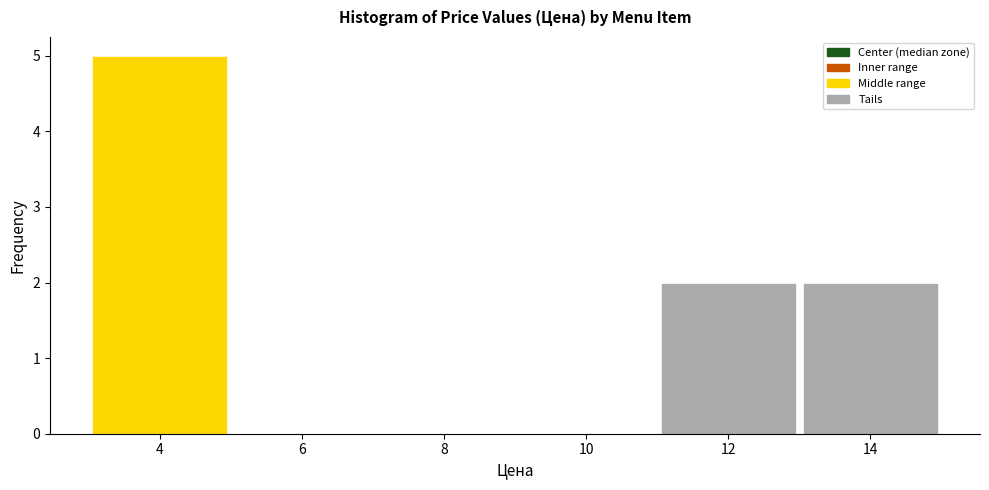

Reading left to right, list every bar in this chart as the range it spans on the x-axis followed by its height. The values are not printed on the chart, so give them approximately, as read against the axis.

3 to 5: 5
5 to 7: 0
7 to 9: 0
9 to 11: 0
11 to 13: 2
13 to 15: 2